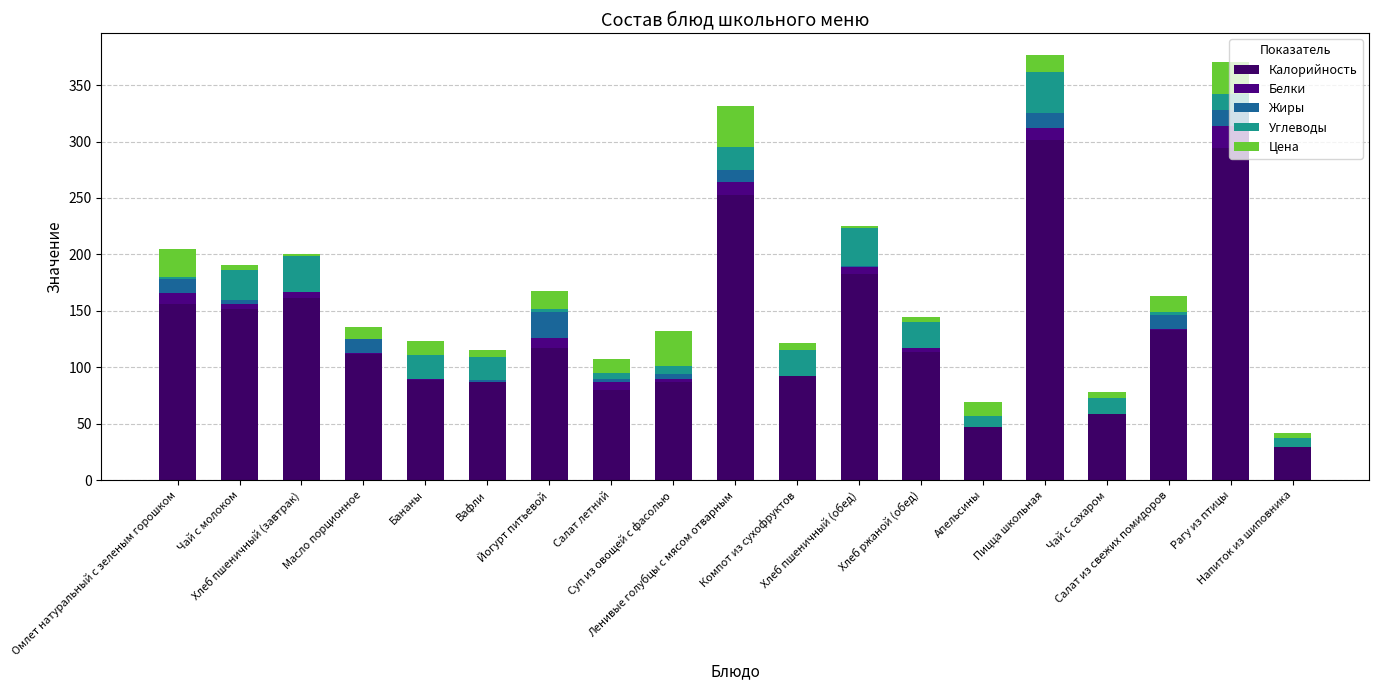

What value does the Калорийность series have at Пицца школьная?

301.0